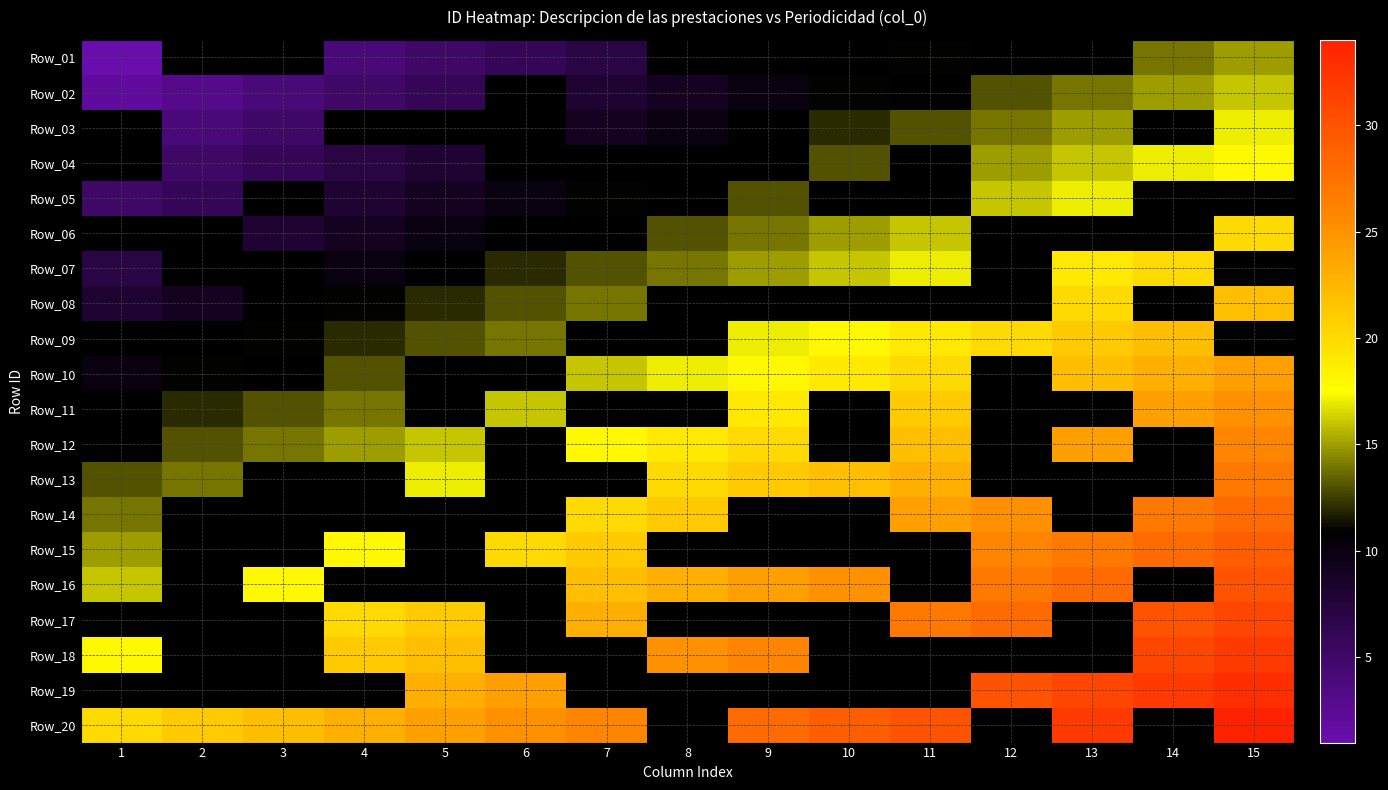

Where does the Row_12 series first go above 19?

9